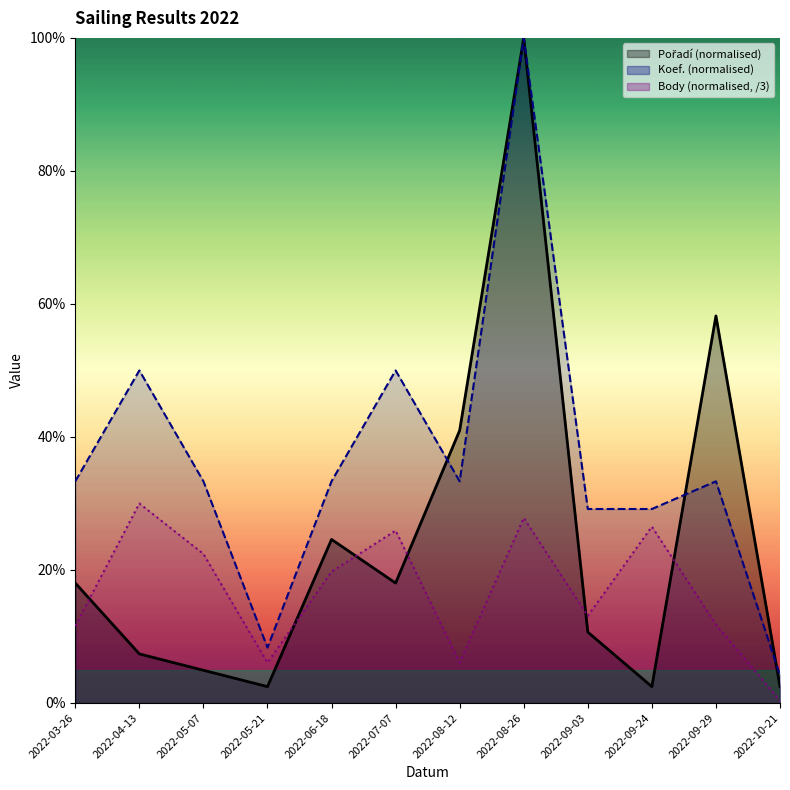

Which series changed the most between 2022-07-07 and 2022-09-29?

Pořadí